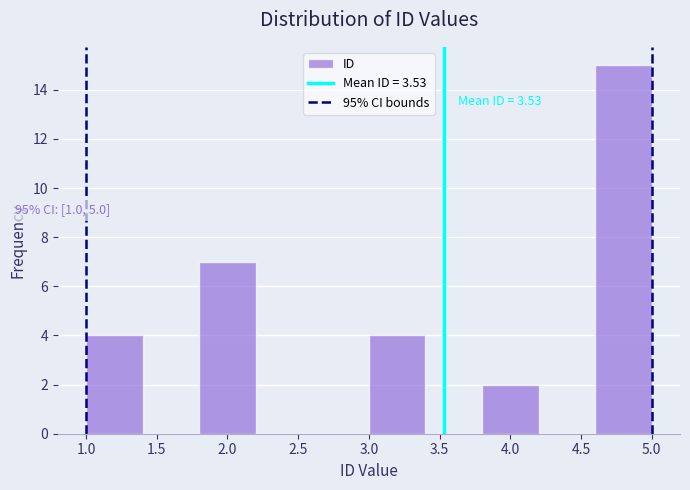

Which range on the x-axis has the tallest bar?

4.6 to 5.0